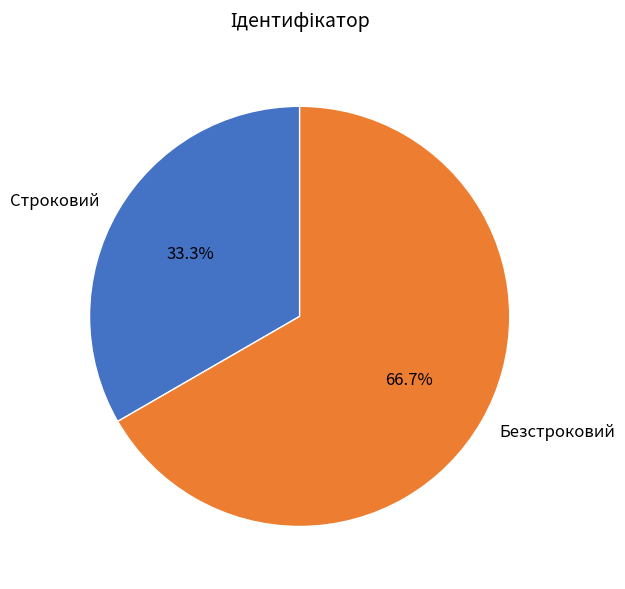

Is it true that Безстроковий is 67% of the pie?

True